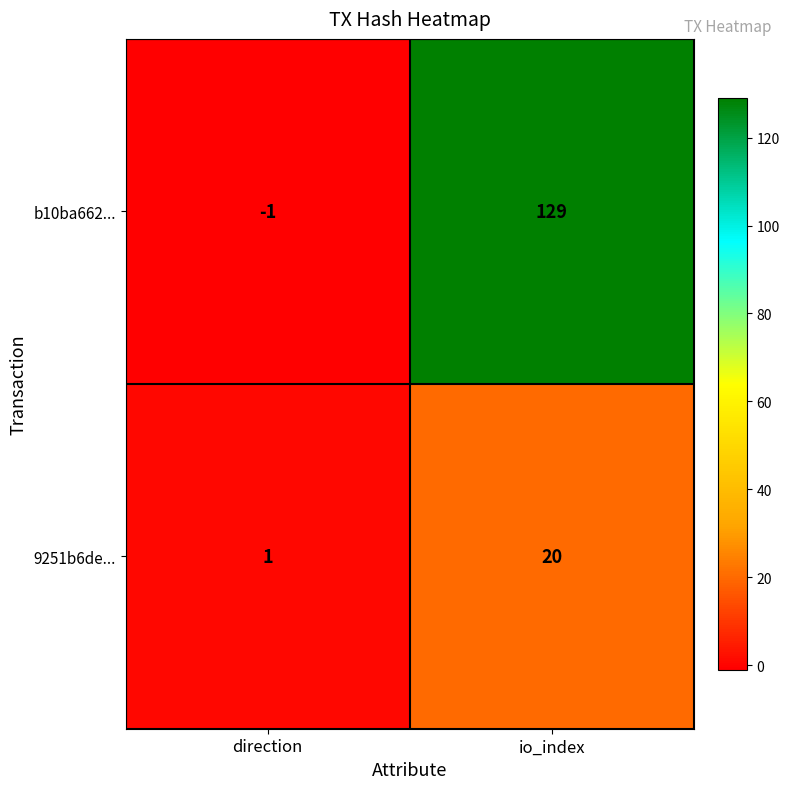

Reading right to left, extract all data points from this chart.

b10ba662...: io_index=129	direction=-1
9251b6de...: io_index=20	direction=1